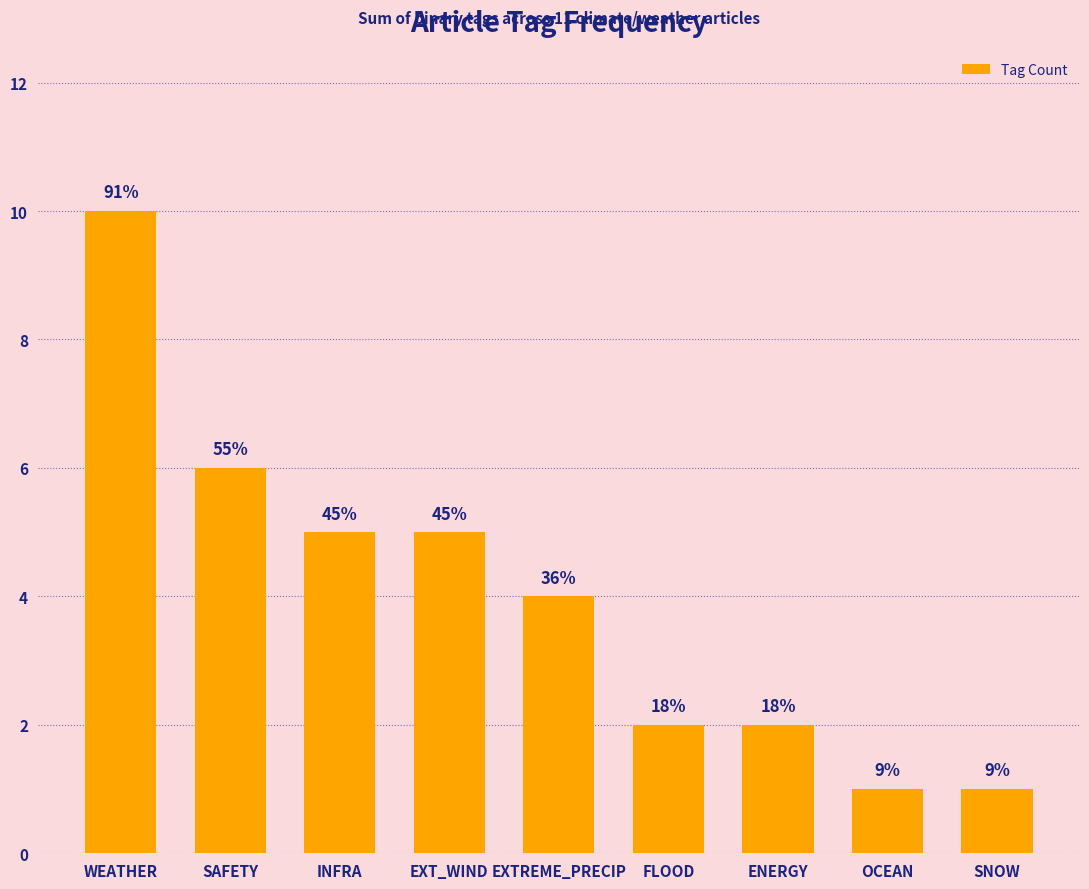

Rank the categories by value from lowest to highest.

OCEAN, SNOW, FLOOD, ENERGY, EXTREME_PRECIP, INFRA, EXT_WIND, SAFETY, WEATHER